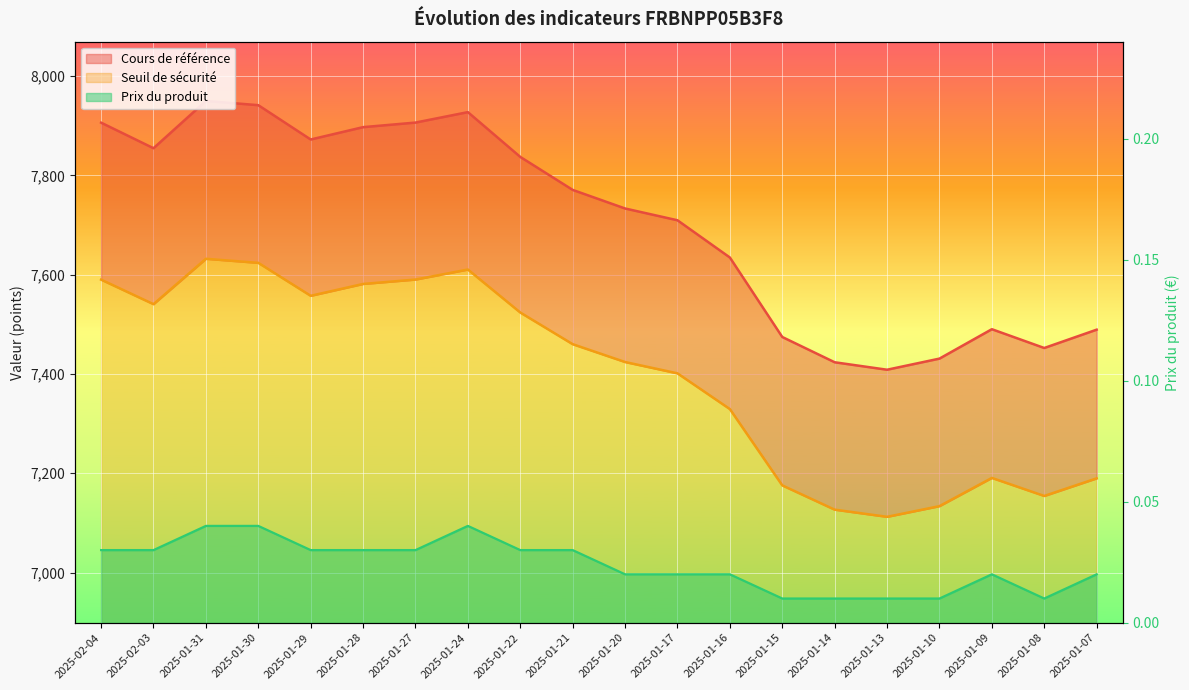

What is the label of the 5th point from the right?

2025-01-13